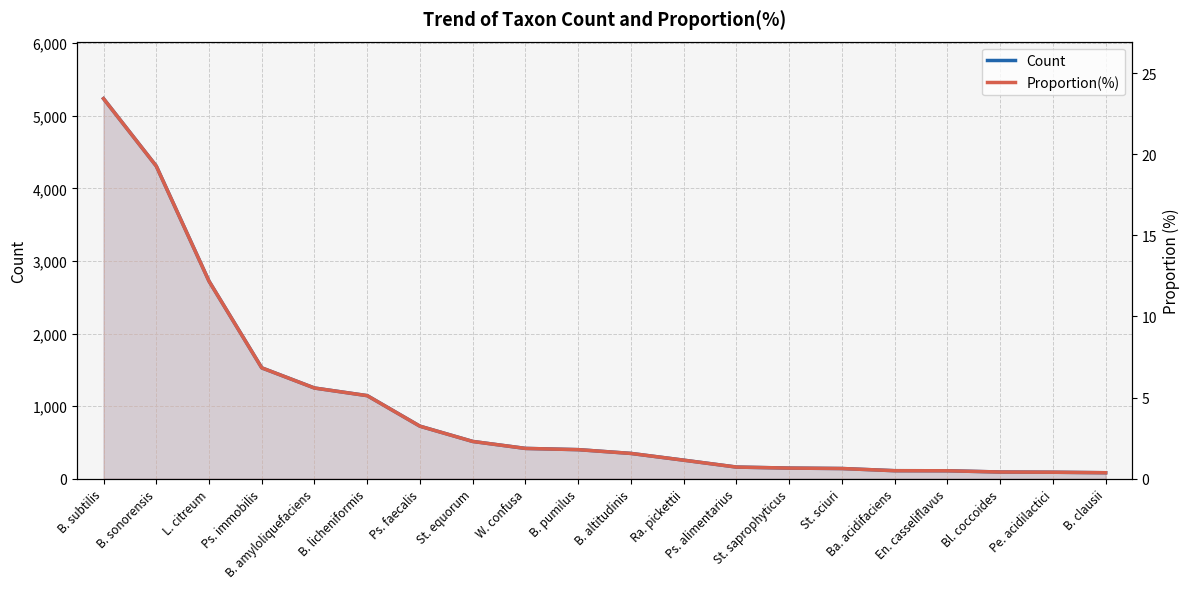

What is the minimum value shown in the chart?

0.4